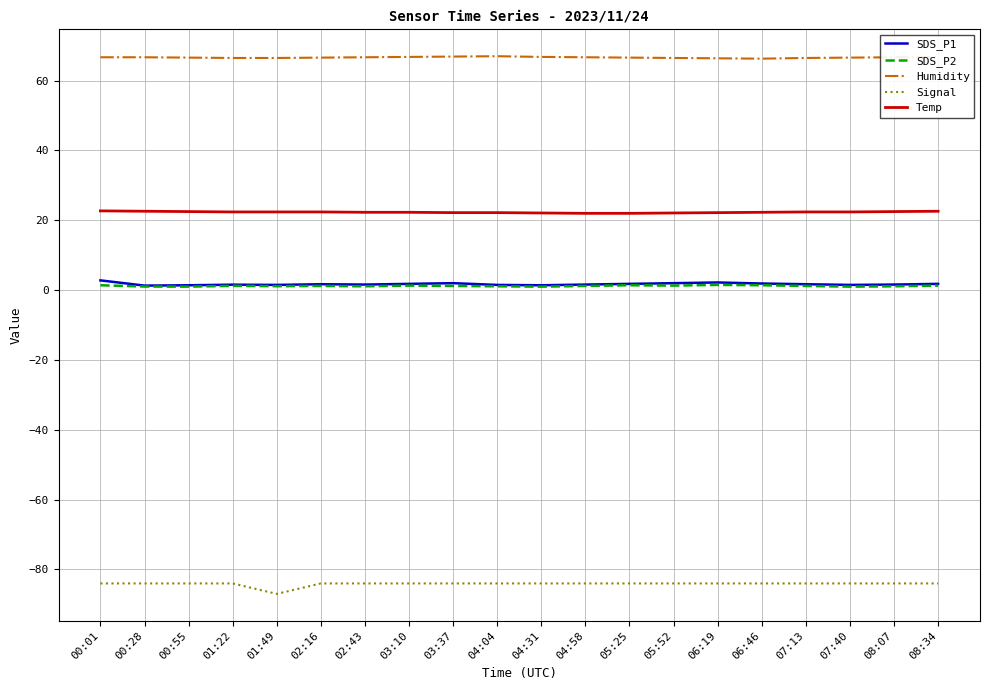

What is the lowest value of the Temp series?

22.0